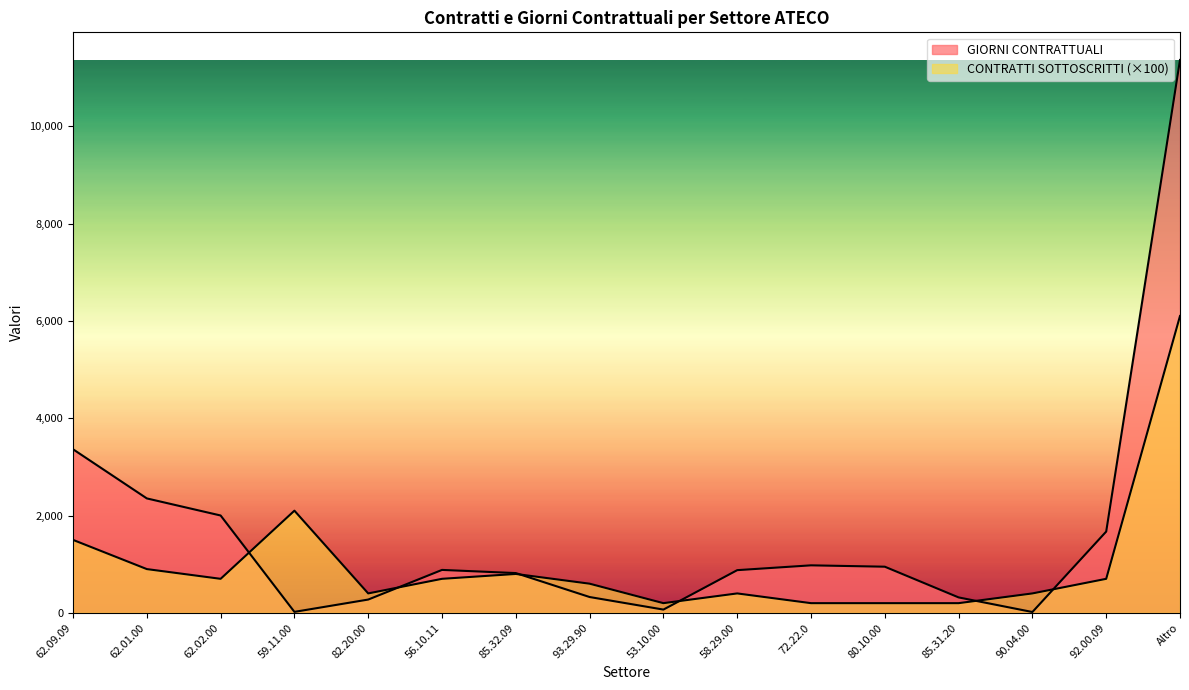

Where is GIORNI CONTRATTUALI nearest to the value 5689?

62.09.09